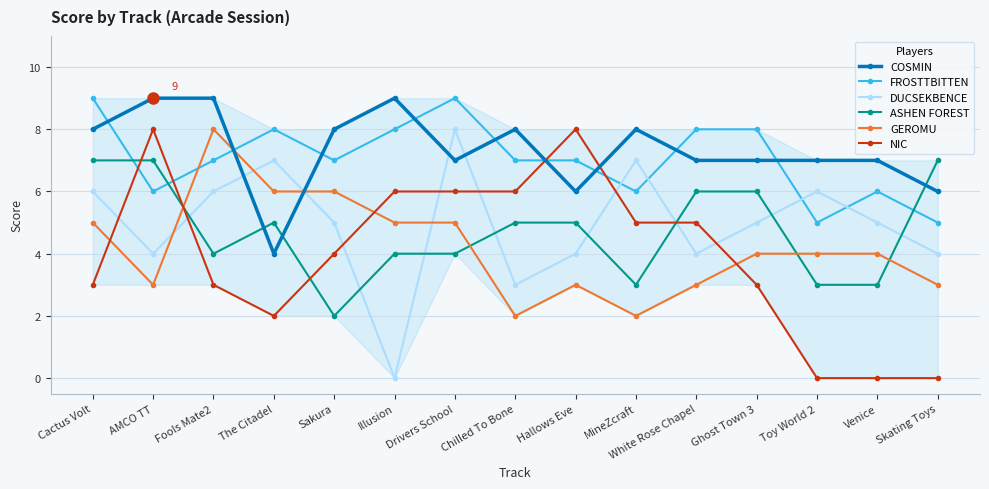

What are all the series names shown in the legend?

COSMIN, FROSTTBITTEN, DUCSEKBENCE, ASHEN FOREST, GEROMU, NIC